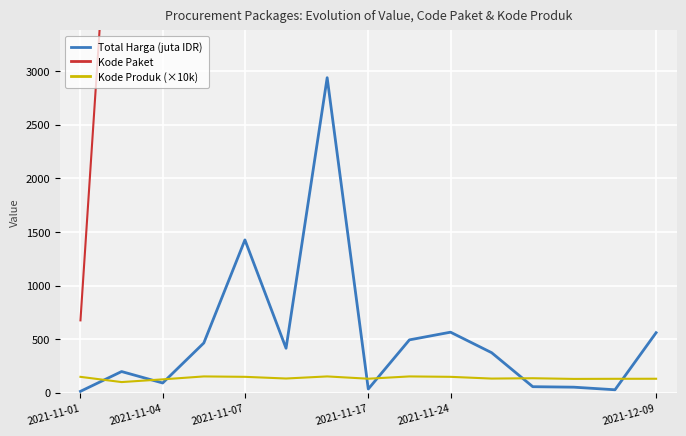

The Total Harga (juta IDR) series shows 17.2 at 12. True or false?

False